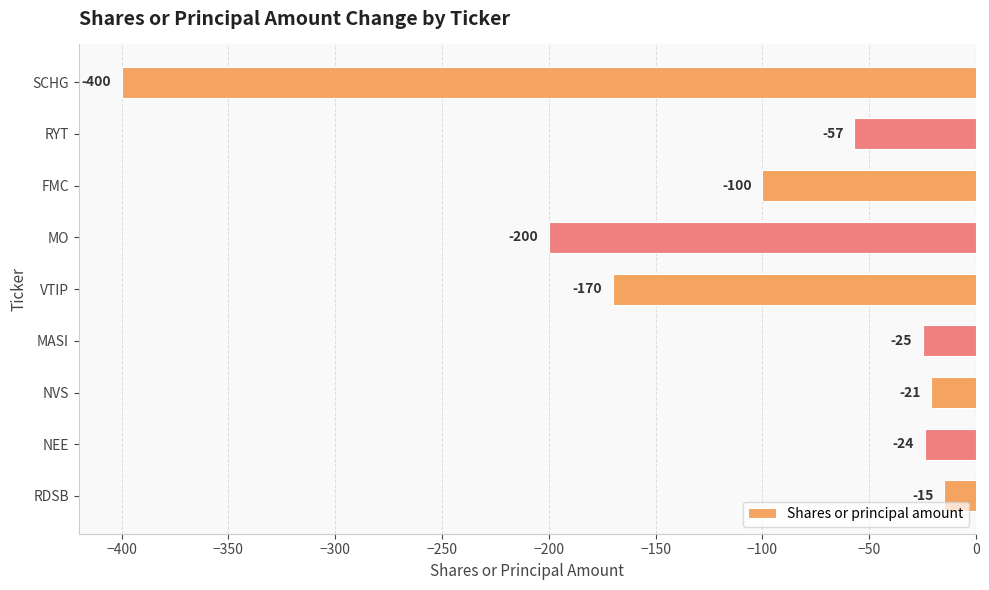

Reading bottom to top, what are all the values shown in this chart?

-15	-24	-21	-25	-170	-200	-100	-57	-400